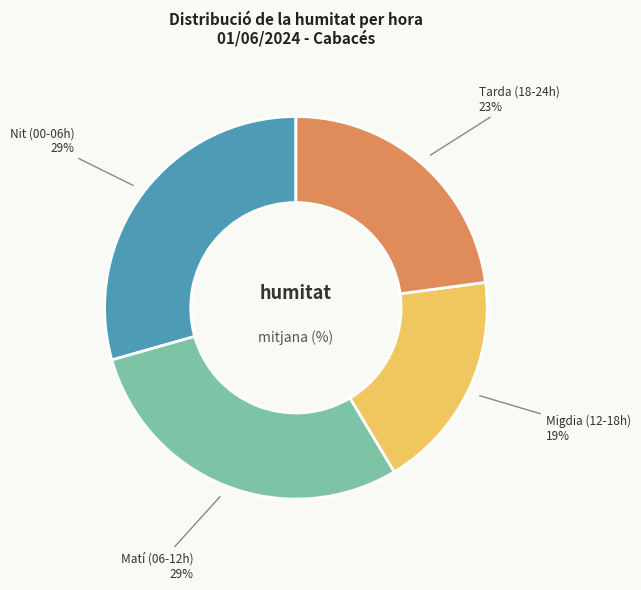

Count the number of slices in the pie.

4